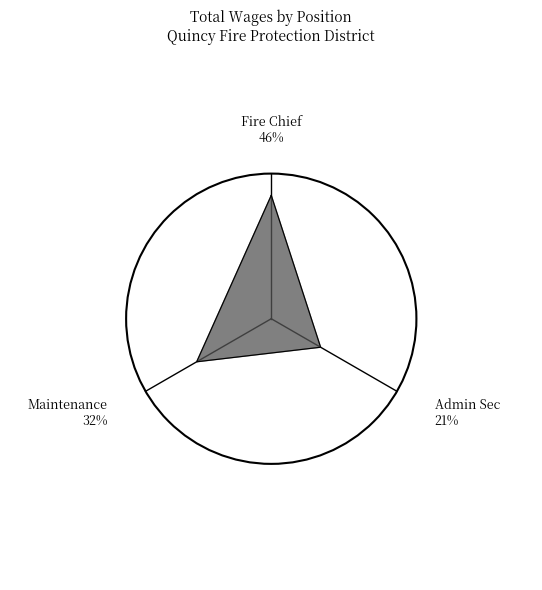

What percentage is the Fire Chief slice, to the nearest percent?

46%